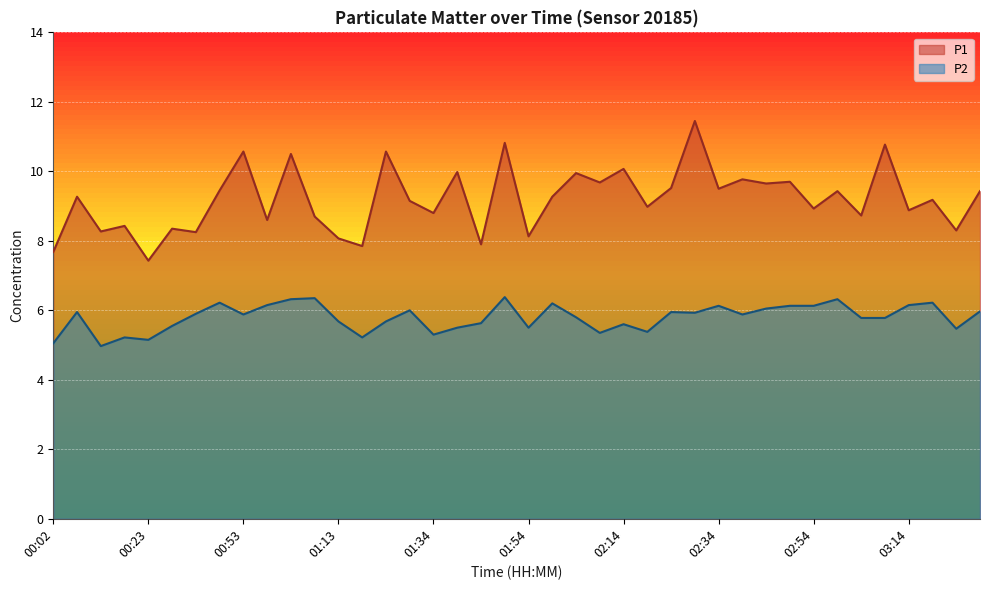

Rank the series at 00:58 from highest to lowest value.

P1, P2